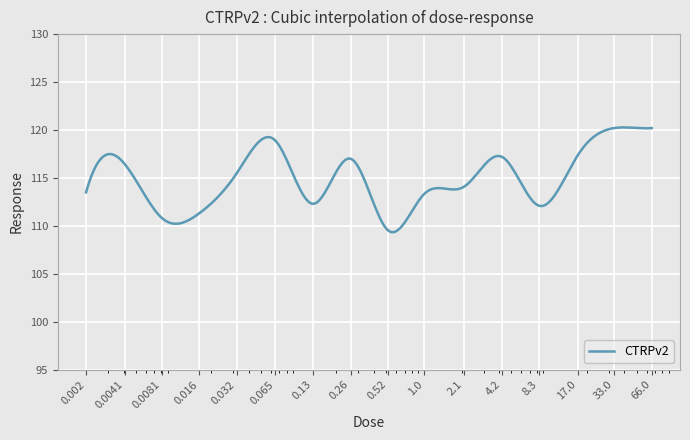

Reading left to right, extract all data points from this chart.

113.5	116.4	110.8	111.3	115.5	118.9	112.3	117.0	109.5	113.3	114.1	117.2	112.1	117.4	120.2	120.2